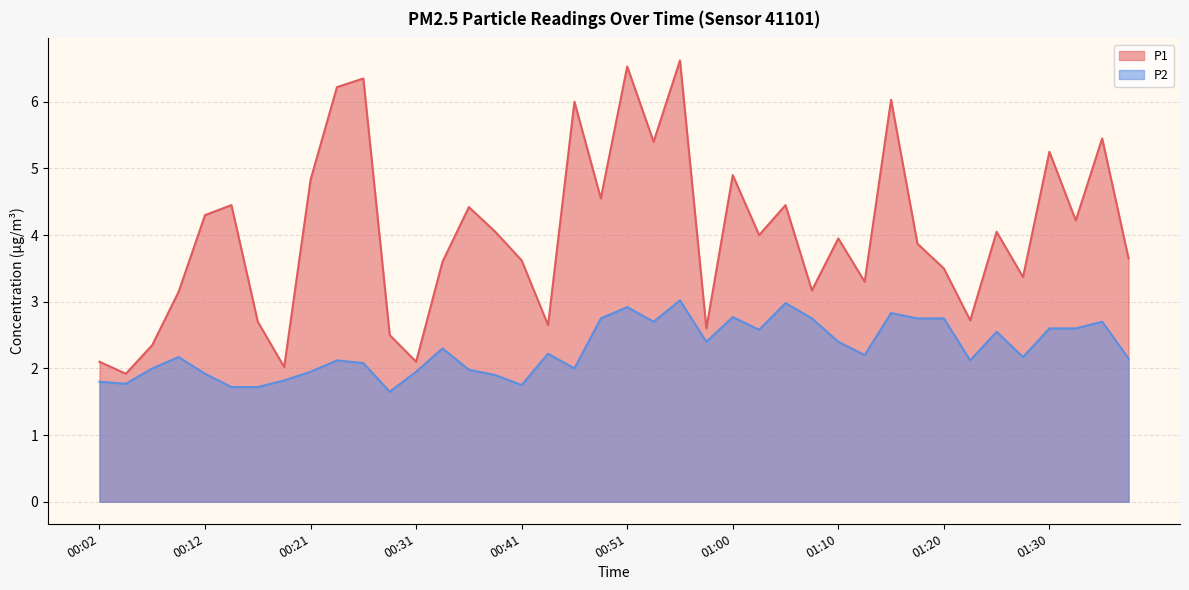

What is the value of the P1 point at the 27th from the left?

4.5